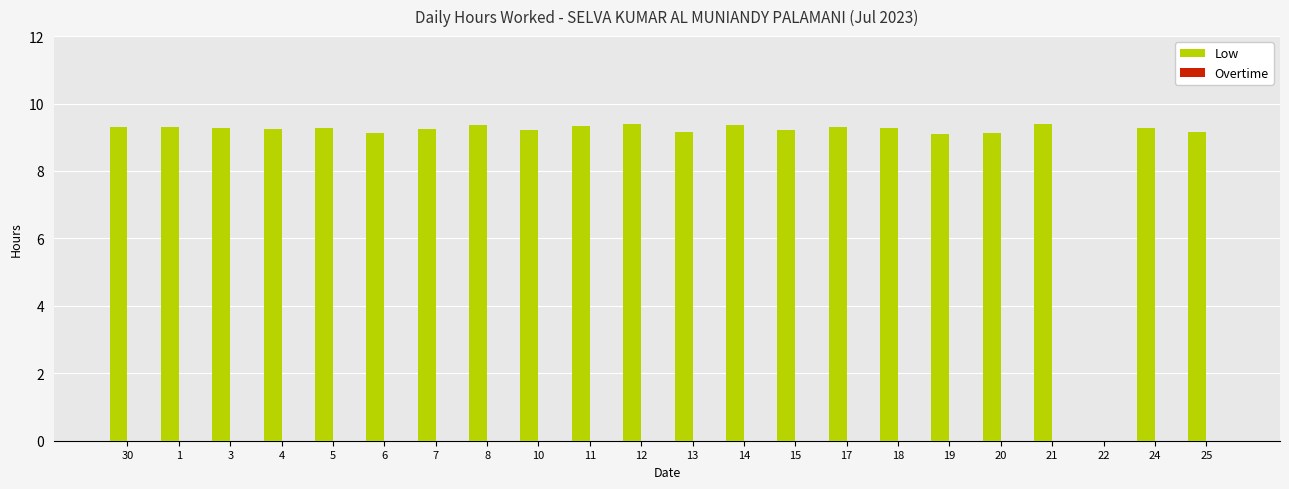

At which label is the value closest to 4?

22